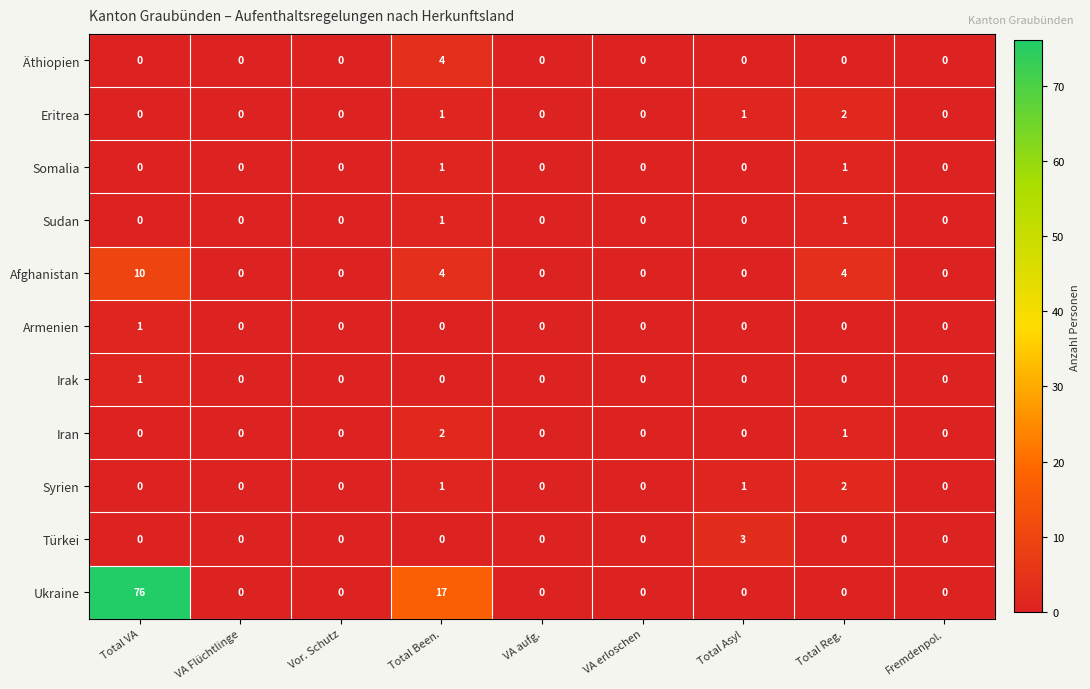

What is the sum of all Afghanistan values?

18